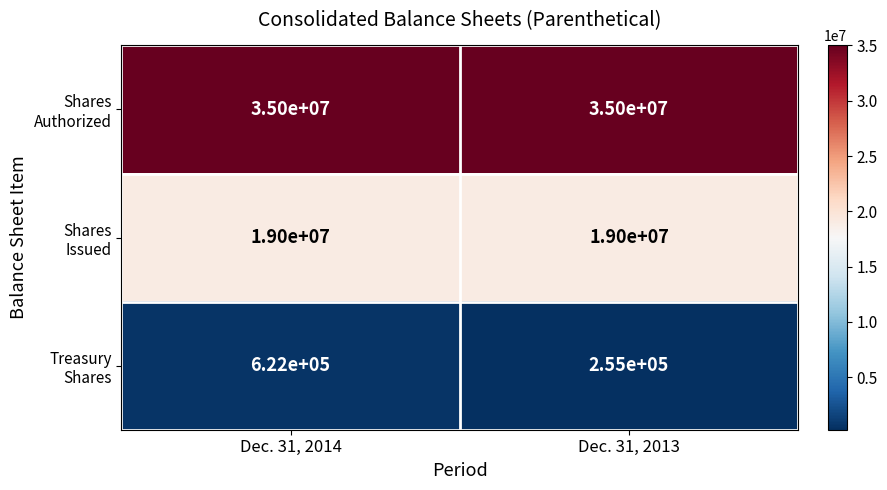

What is the difference between the highest and lowest values at Dec. 31, 2013?

34745000